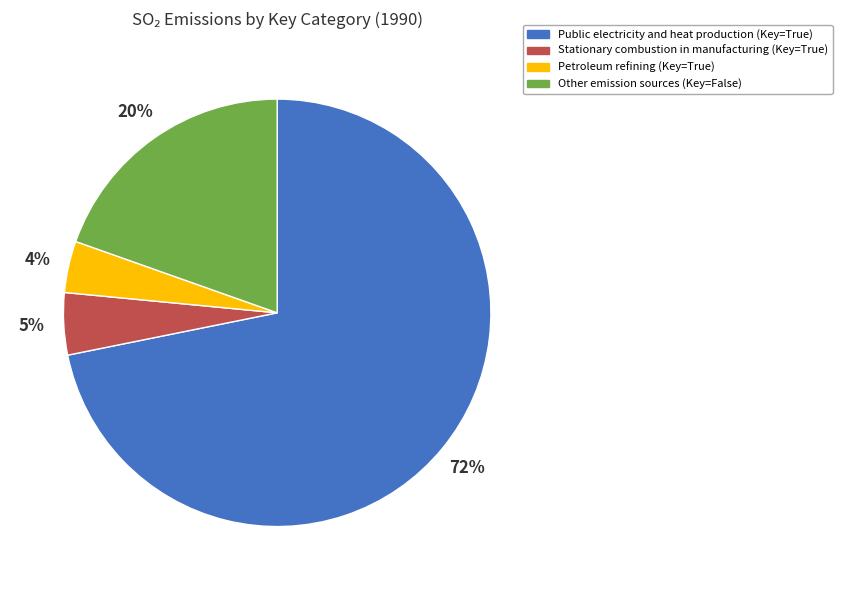

Is there any slice that represents more than half of the pie?

Yes